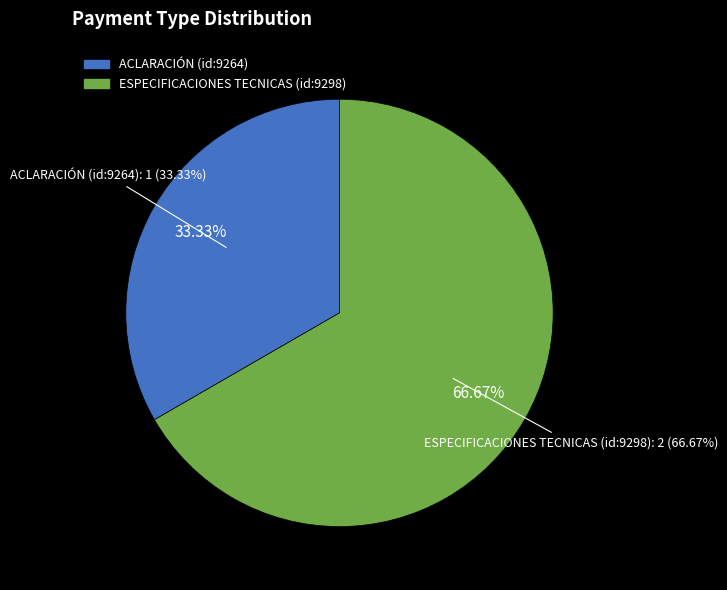

Which category has the smallest portion of the pie?

ACLARACIÓN (id:9264)